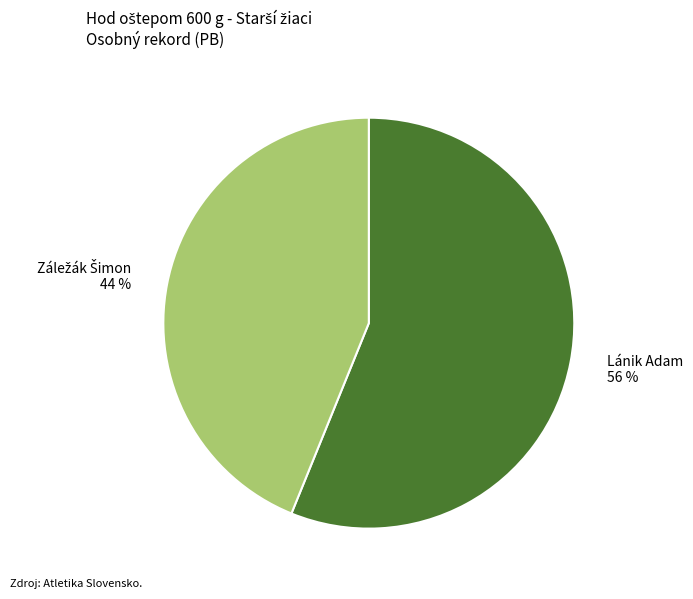

To the nearest percent, what is the difference between the largest and smallest slice percentages?

12%